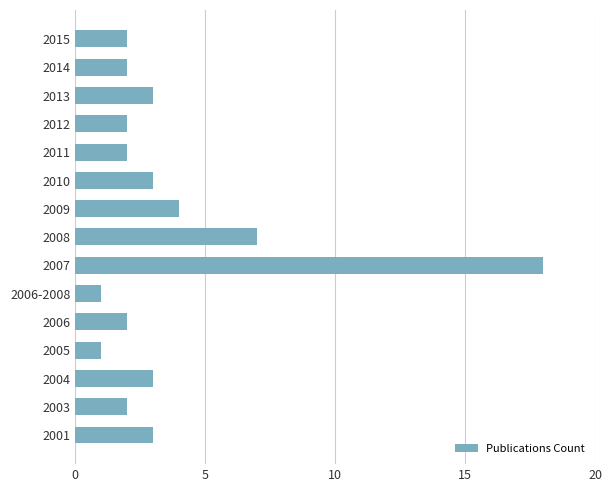

Reading top to bottom, extract all data points from this chart.

2015=2	2014=2	2013=3	2012=2	2011=2	2010=3	2009=4	2008=7	2007=18	2006-2008=1	2006=2	2005=1	2004=3	2003=2	2001=3